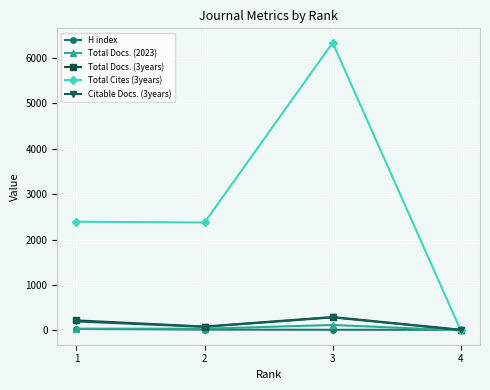

What is the sum of all Total Docs. (2023) values?

191